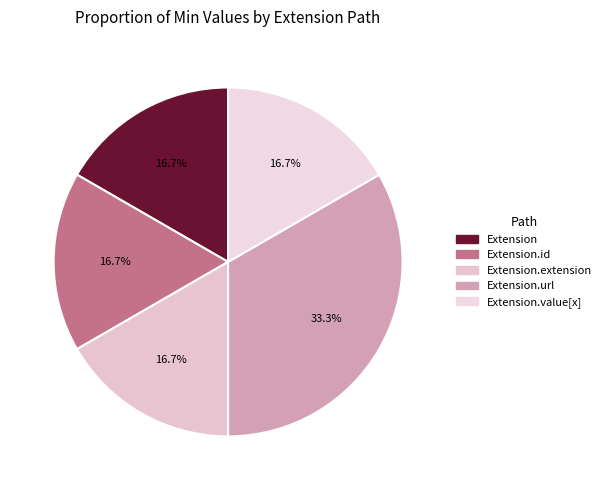

Which category has the biggest portion of the pie?

Extension.url